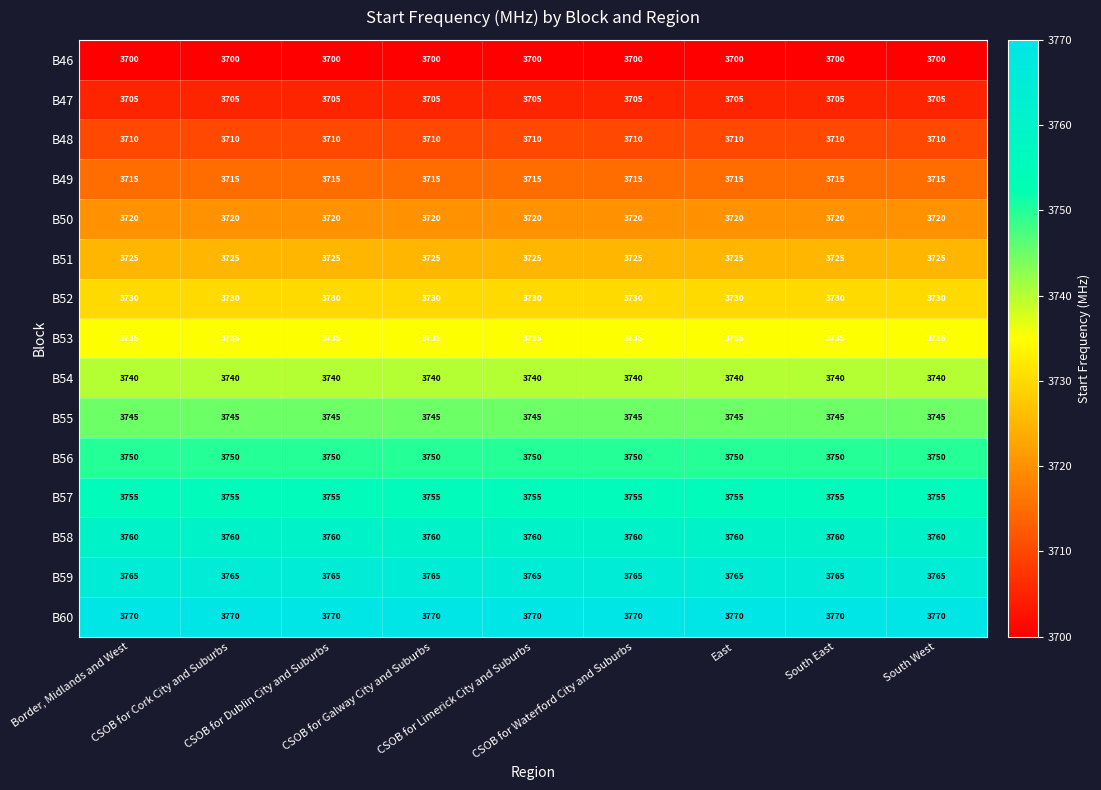

What is the maximum value for B56?

3750